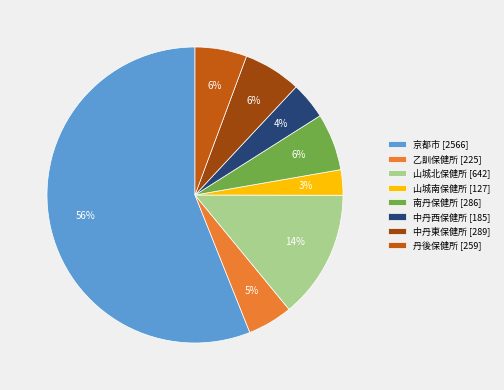

Is the sum of 丹後保健所 [259] and 中丹東保健所 [289] greater than half?

No